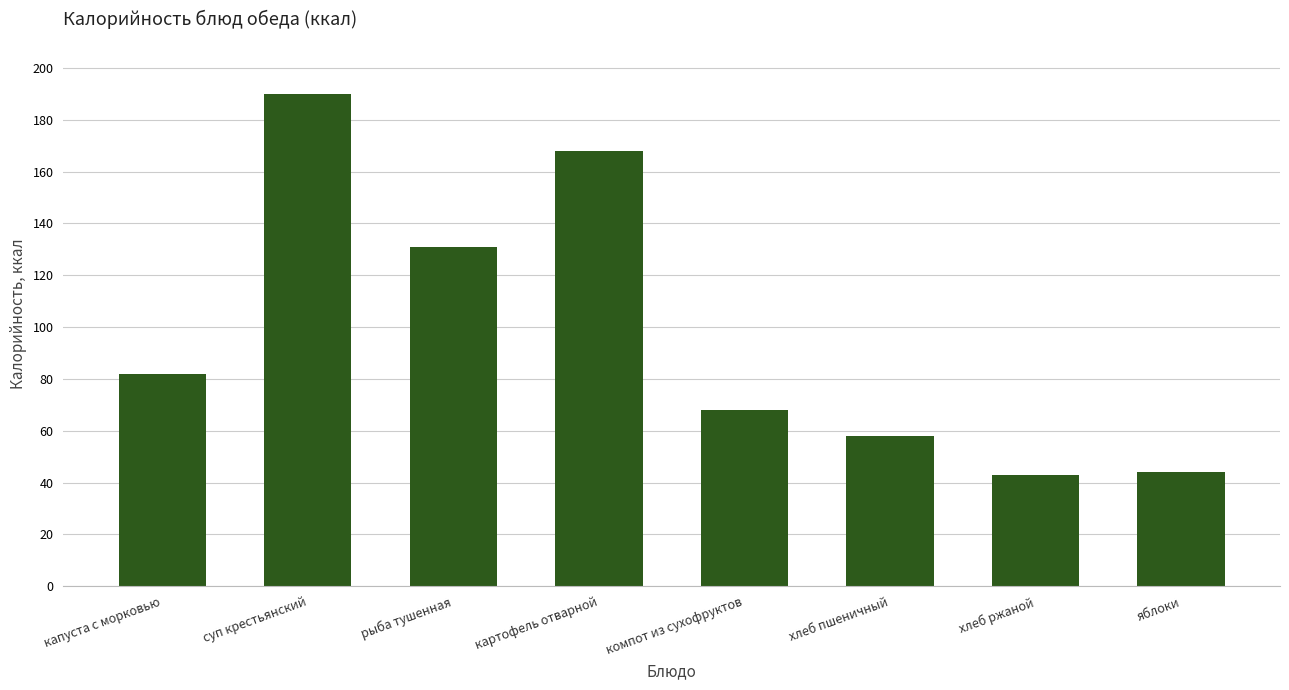

What is the change in value from суп крестьянский to компот из сухофруктов?

-122